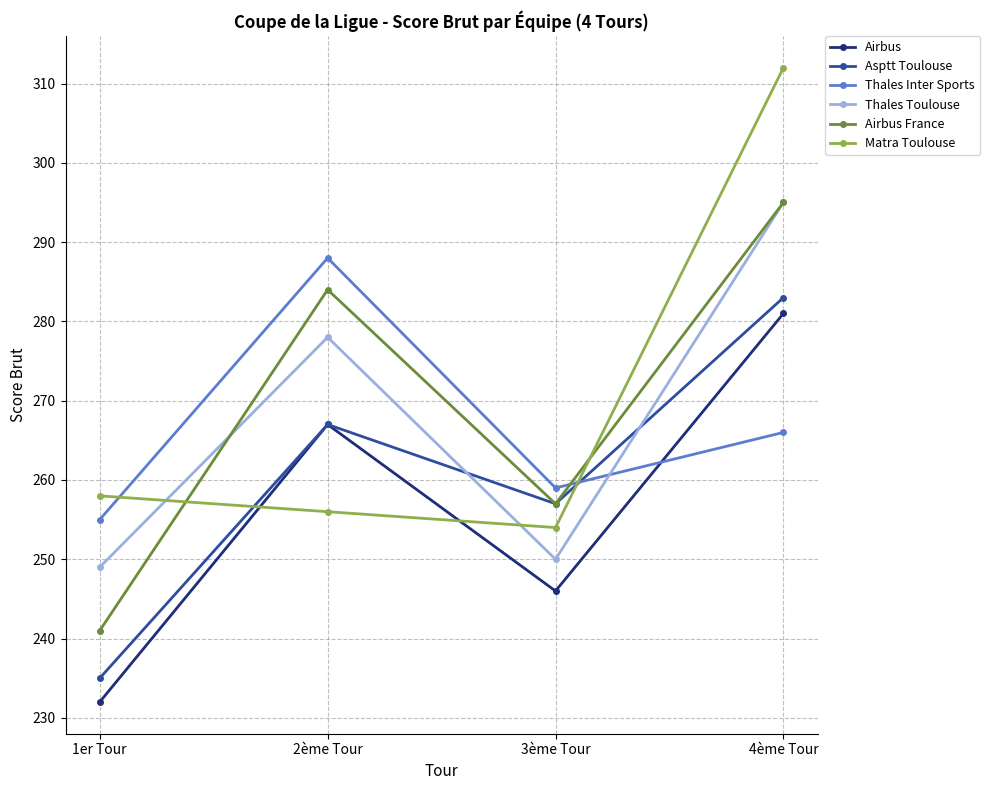

At which category does Airbus France reach its first local peak?

2ème Tour